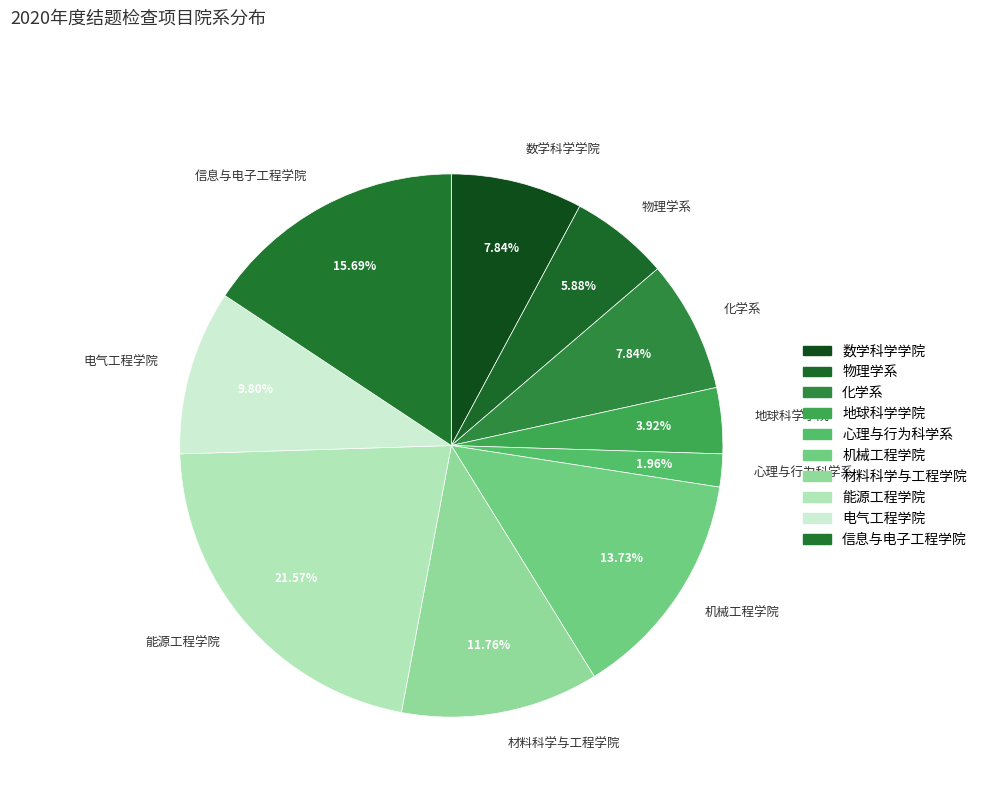

How many slices are in this pie chart?

10